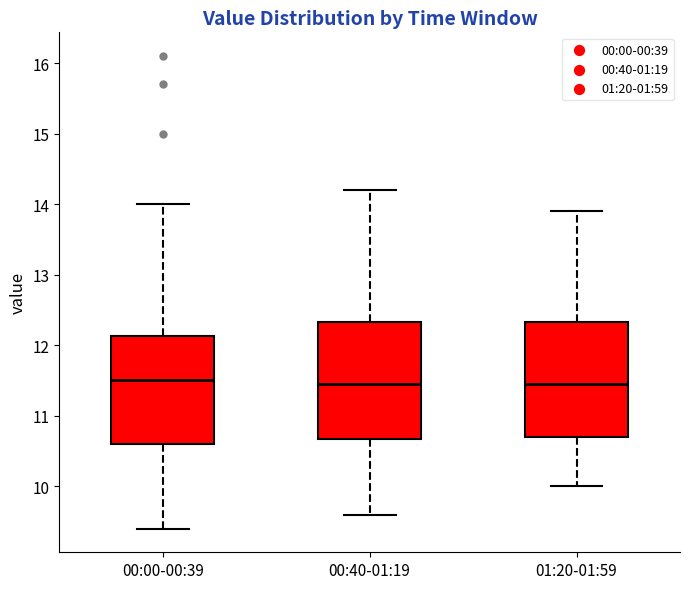

Reading left to right, transcribe this box plot: for each box, give where its median line is, the range the box spans, and where its two whiskers end, as read against the y-axis. The values are not printed on the chart, so give them approximately, as read against the axis.

00:00-00:39: median 11.5, box 10.6 to 12.1, whiskers 9.4 to 14.0
00:40-01:19: median 11.5, box 10.7 to 12.3, whiskers 9.6 to 14.2
01:20-01:59: median 11.5, box 10.7 to 12.3, whiskers 10.0 to 13.9